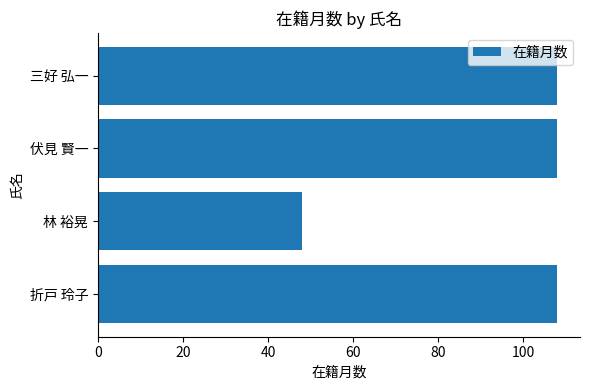

Approximately how many times larger is the value at 伏見 賢一 compared to 三好 弘一?

1.0